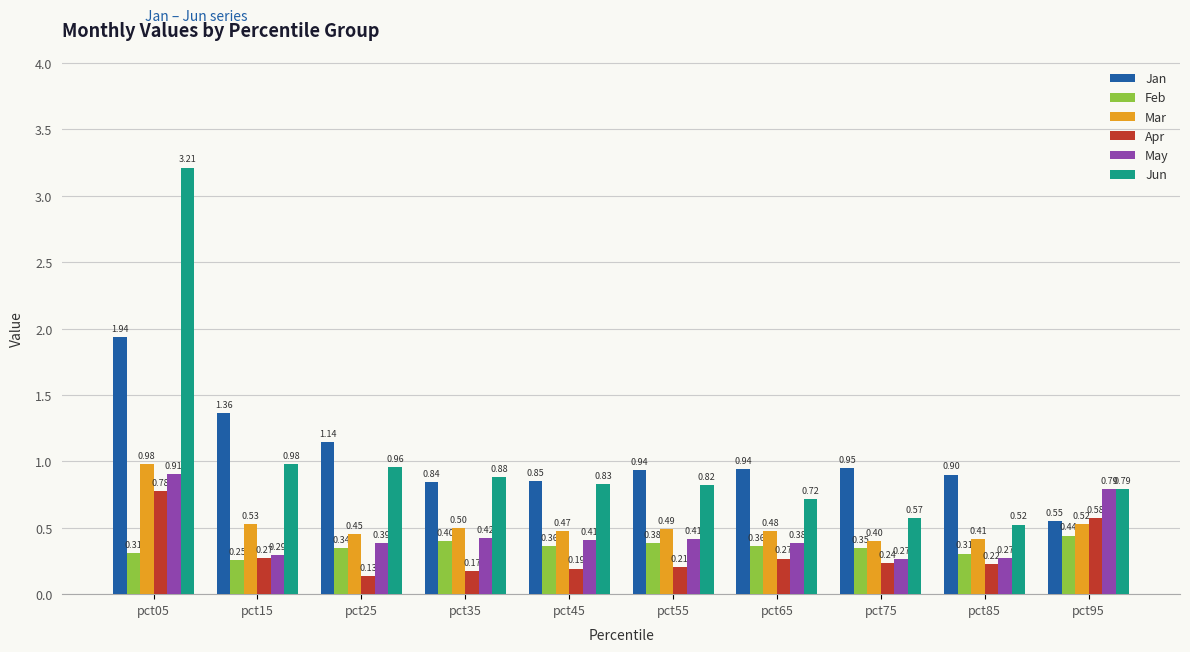

What is the value of the Mar bar at the 10th from the left?

0.5